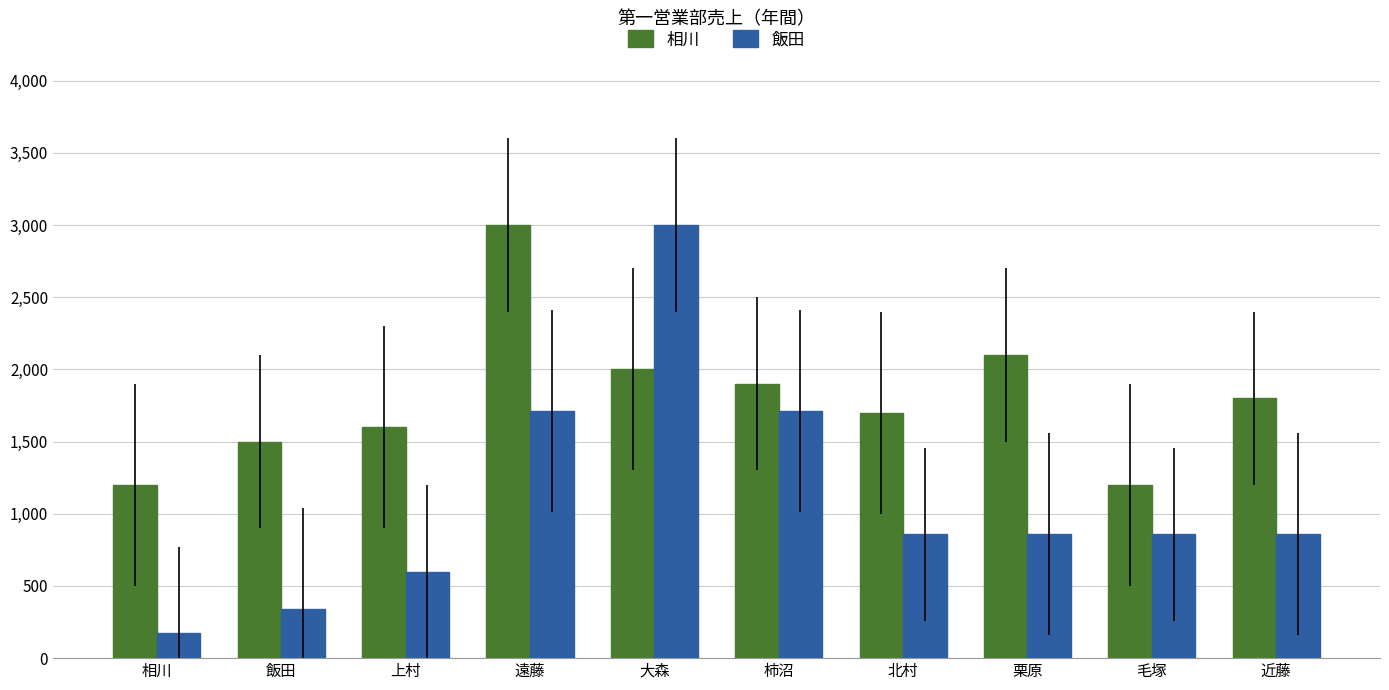

What is the difference between the second highest and minimum values in the 相川 series?

900.0